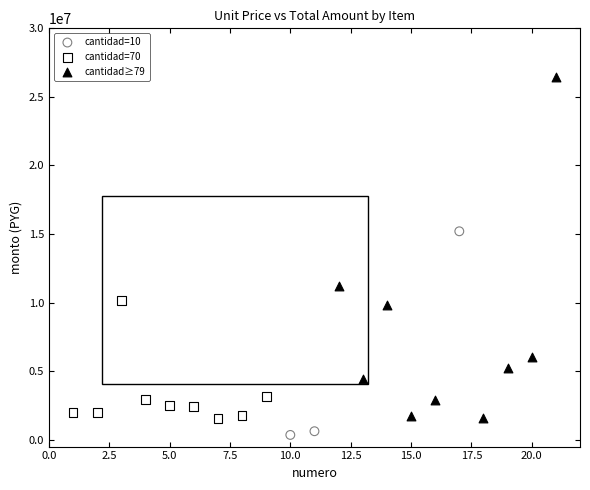

Which series reaches the maximum Y coordinate?

cantidad≥79